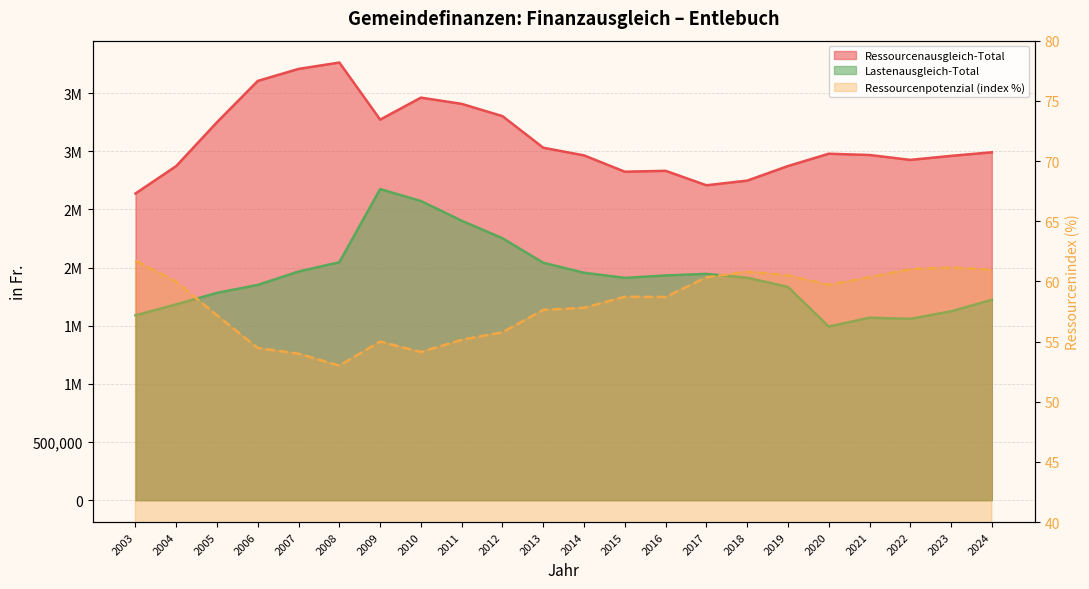

Reading right to left, transcribe all the data shown in this chart.

Ressourcenausgleich-Total: 2991585.0	2960515.0	2926186.0	2968106.0	2979038.0	2873062.0	2747624.0	2707840.0	2832108.0	2824380.0	2964796.0	3030645.0	3302197.0	3407793.0	3461373.0	3272375.0	3763100.0	3708349.0	3605380.0	3250358.0	2873254.0	2637046.0
Ressourcenpotenzial (index %): 61.0	61.1	61.0	60.3	59.7	60.5	60.8	60.3	58.7	58.7	57.8	57.6	55.8	55.1	54.1	55.0	53.0	54.0	54.5	57.2	60.0	61.7
Lastenausgleich-Total: 1723286.0	1624023.0	1559609.0	1568919.0	1492866.0	1833629.0	1913227.0	1945755.0	1932458.0	1911540.0	1955698.0	2041569.0	2252100.0	2402969.0	2572353.0	2675236.0	2046033.0	1966167.0	1851180.0	1782716.0	1683912.0	1589267.0